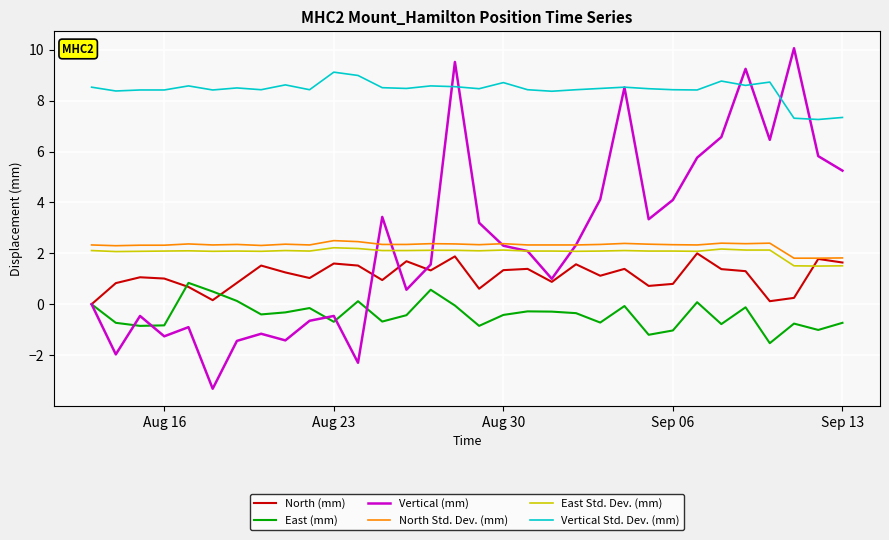

What is the maximum value for East Std. Dev. (mm)?

2.2